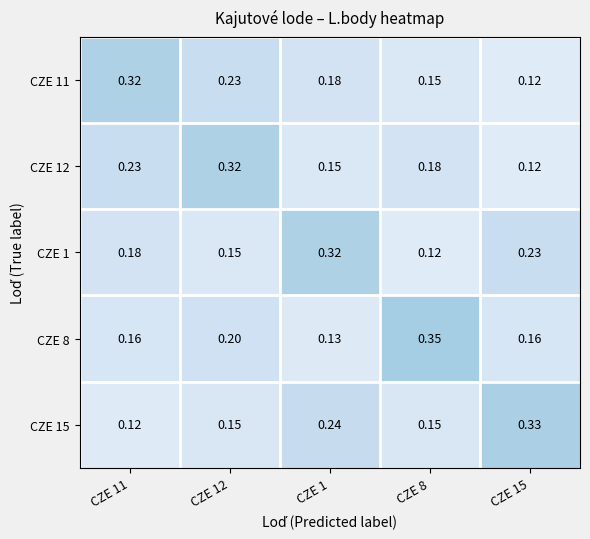

Which category has the highest value across all series?

CZE 8